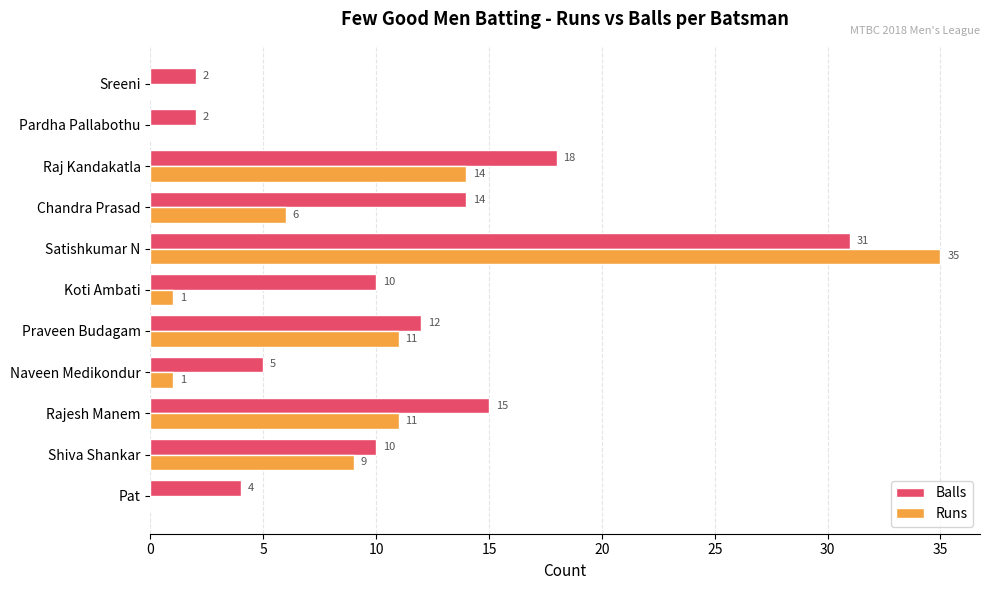

What is the total value across all series at Naveen Medikondur?

6